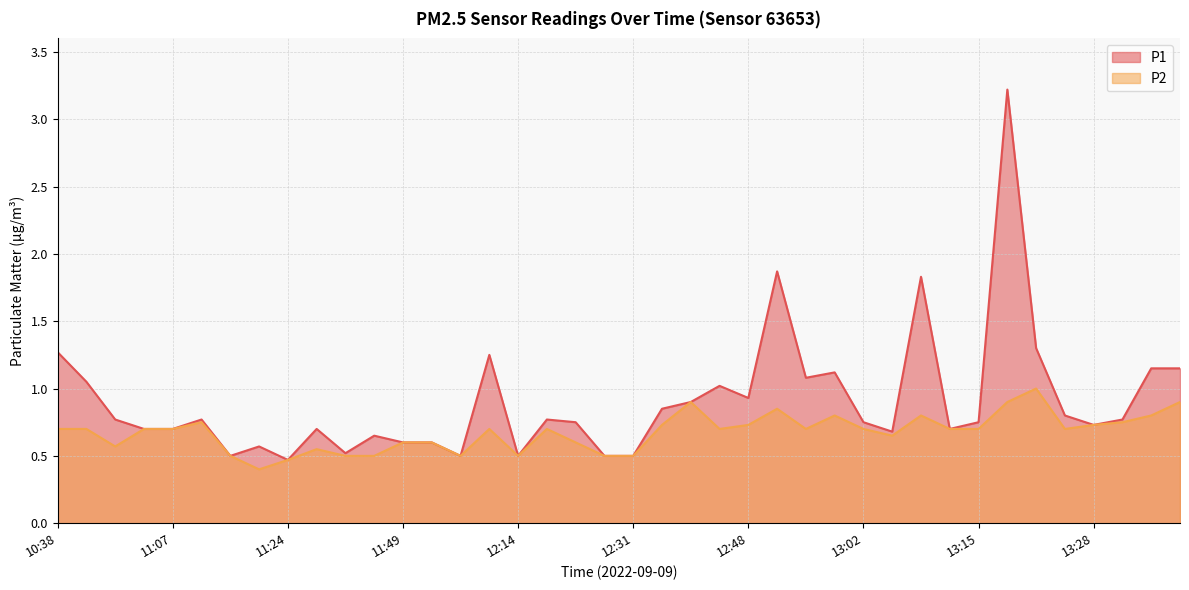

How many interior local valleys does the P1 series have?

10